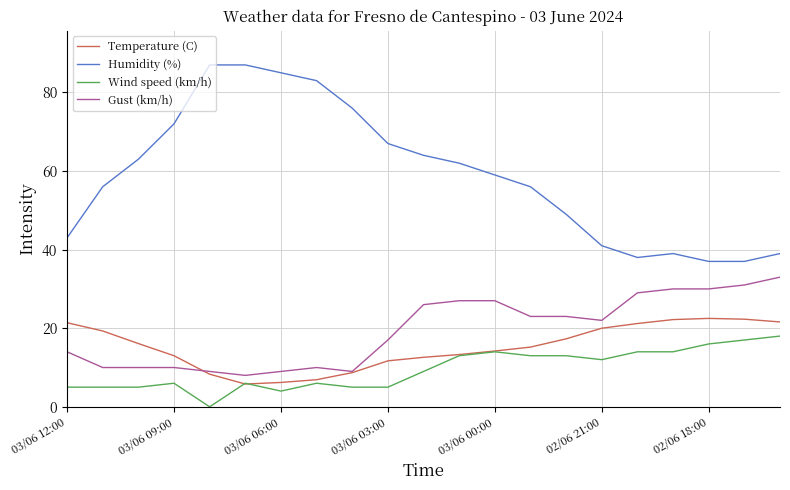

Which series has the largest range (max minus min)?

Humidity (%)